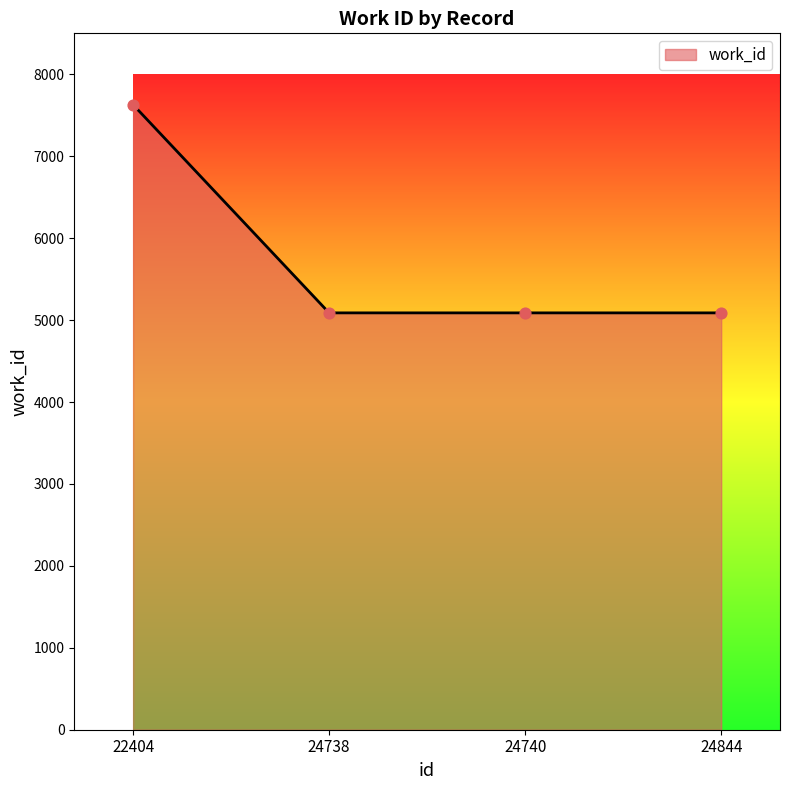

Approximately how many times larger is the value at 24738 compared to 22404?

0.7